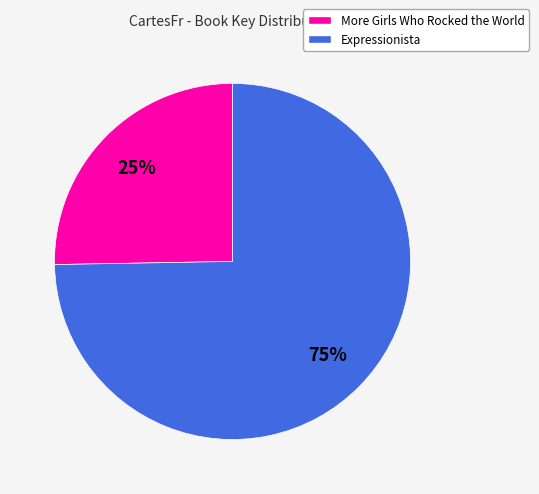

Combined, do Expressionista and More Girls Who Rocked the World account for over 50%?

Yes